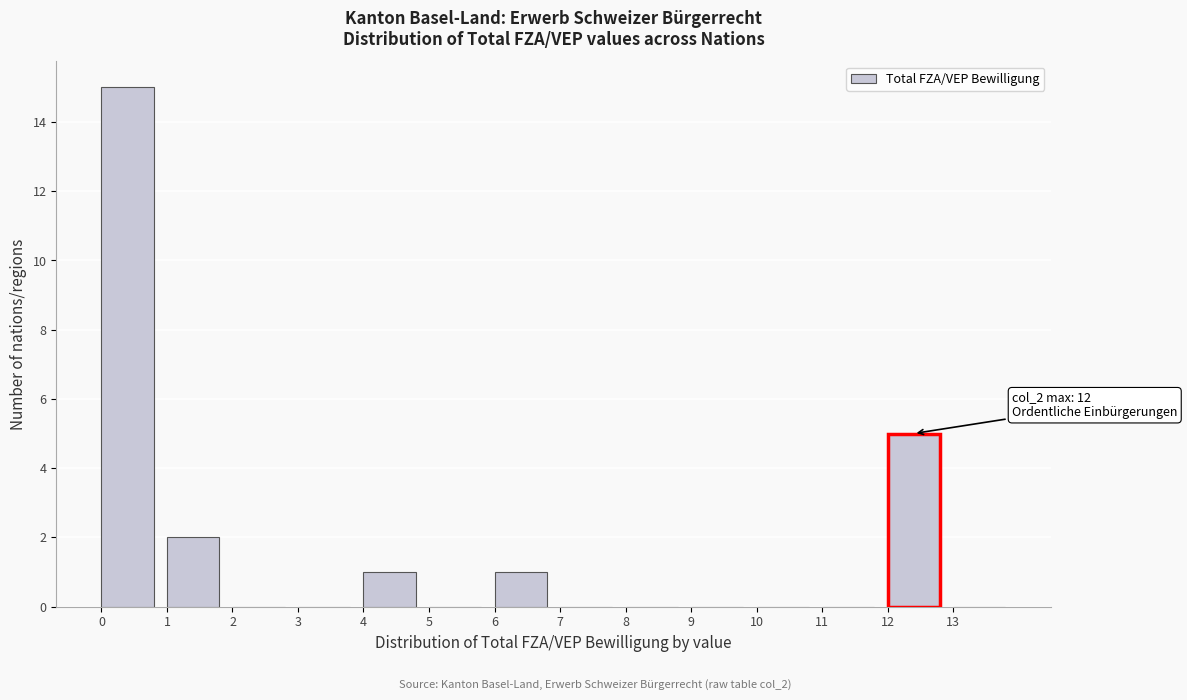

Which range on the x-axis has the tallest bar?

0 to 1